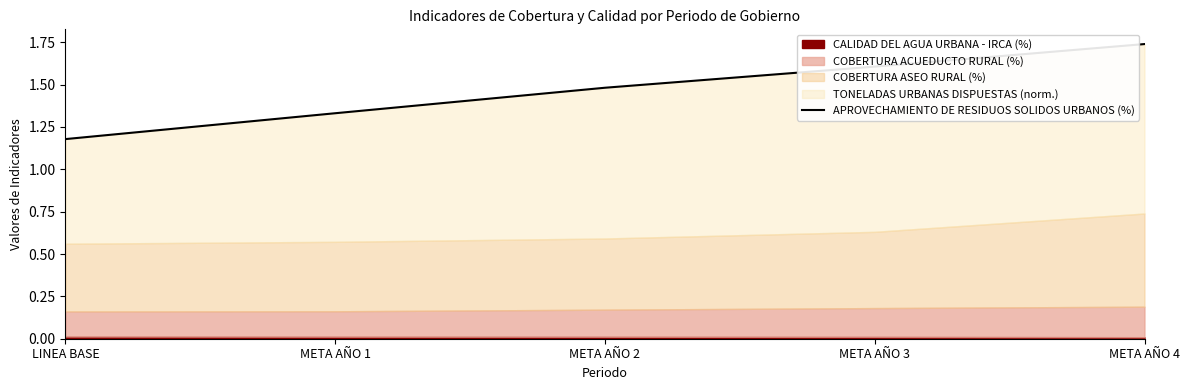

What is the value of the 5th point from the left?

1.7